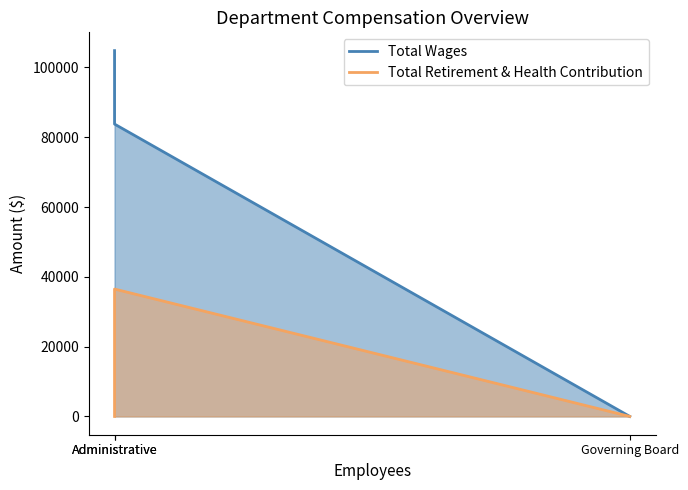

What is the difference between the highest and lowest values at Administrative?

104824